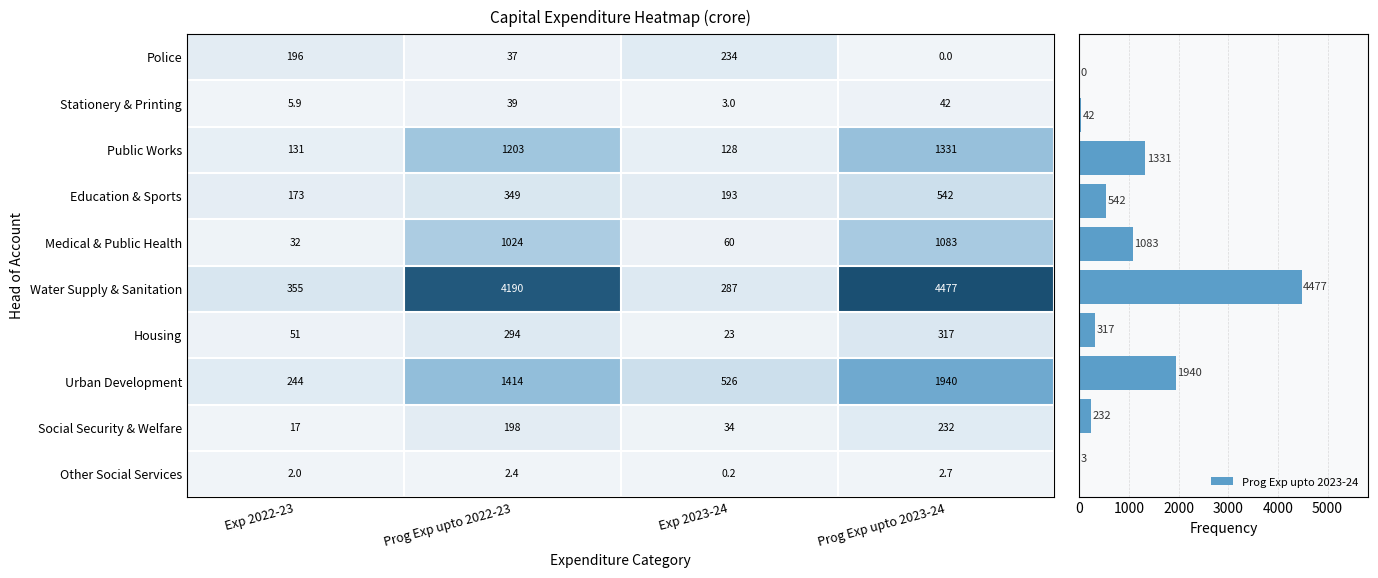

How many data points in Capital Outlay on Other Social Services are above 2?

3